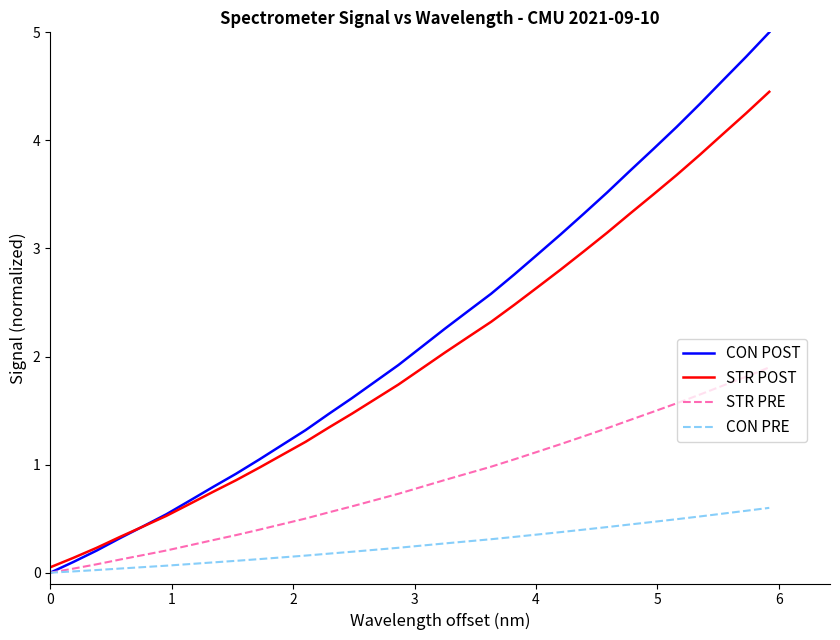

What is the difference between the maximum and minimum values in the CON PRE series?

0.6